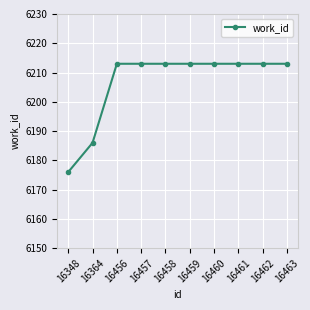

Count the number of data series in this chart.

1